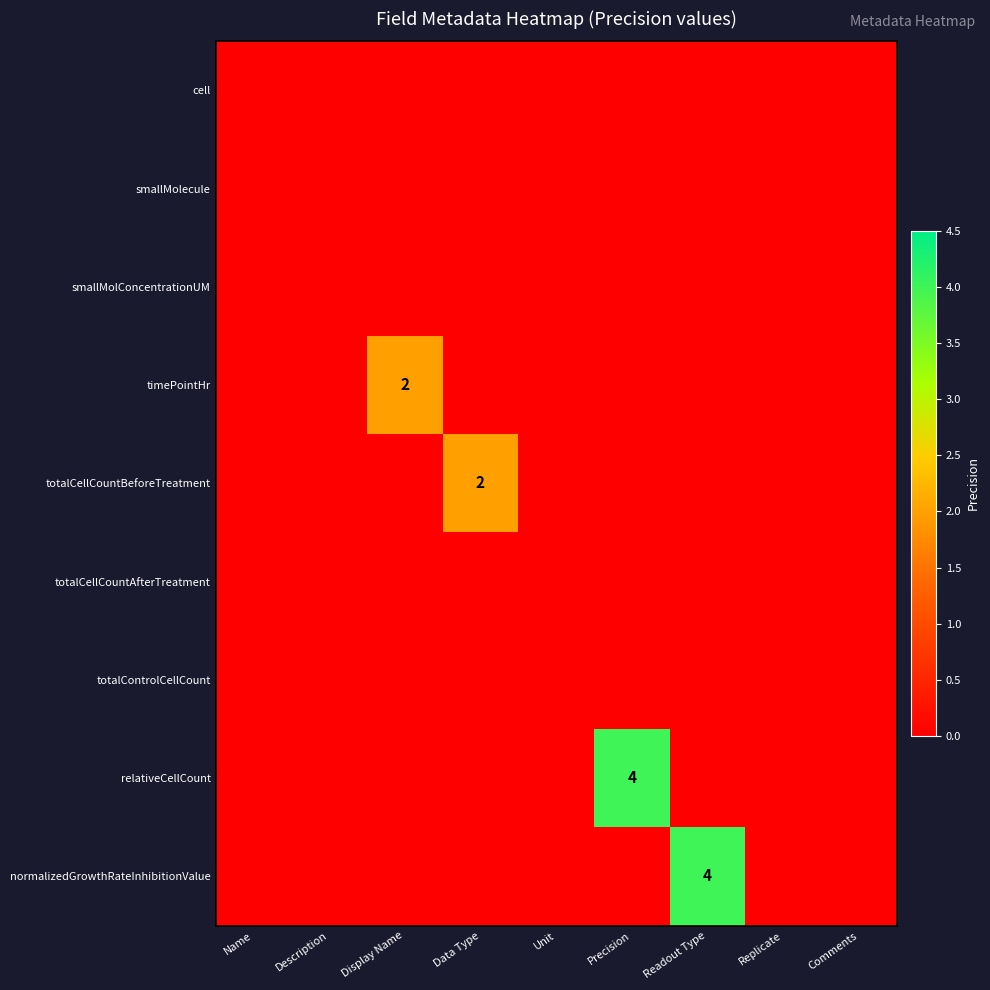

The value of relativeCellCount at Precision is 4. True or false?

True